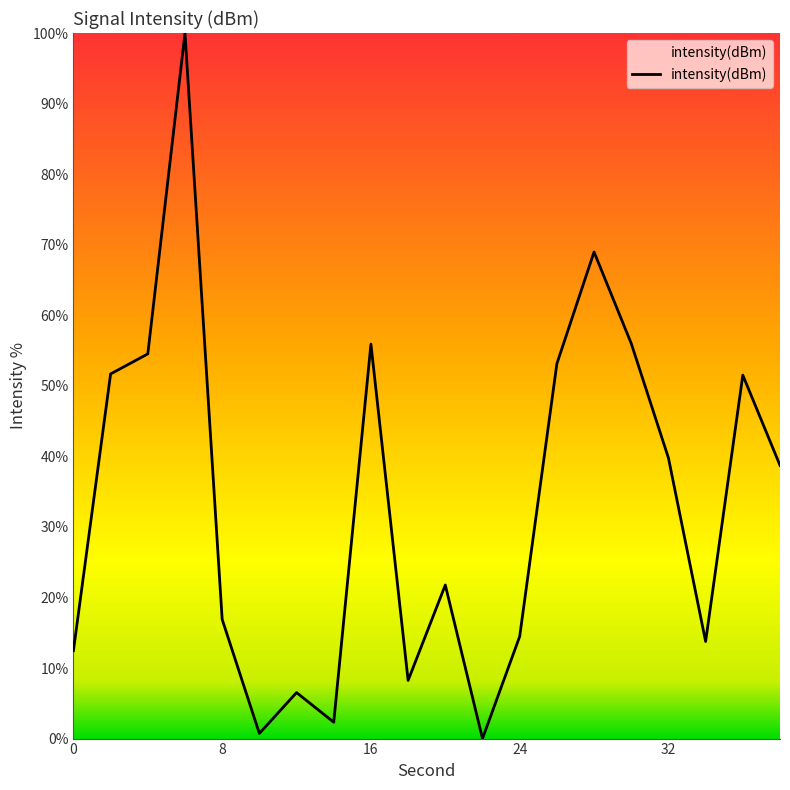

How many interior local peaks (higher than both neighbors) does the data have?

6